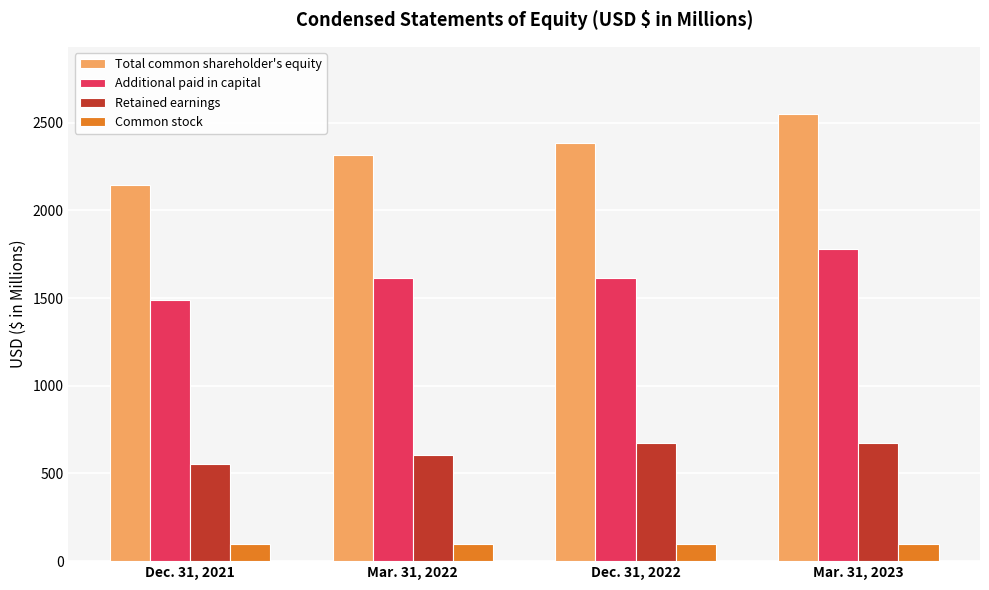

At which label does Total common shareholder's equity reach its minimum?

Dec. 31, 2021